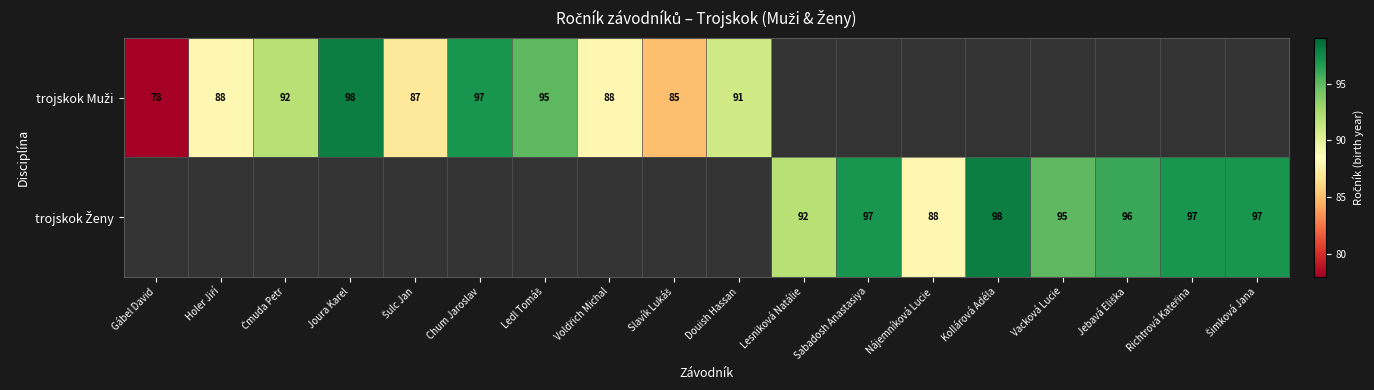

The value of trojskok Ženy at Sabadosh Anastasiya is 97.0. True or false?

True